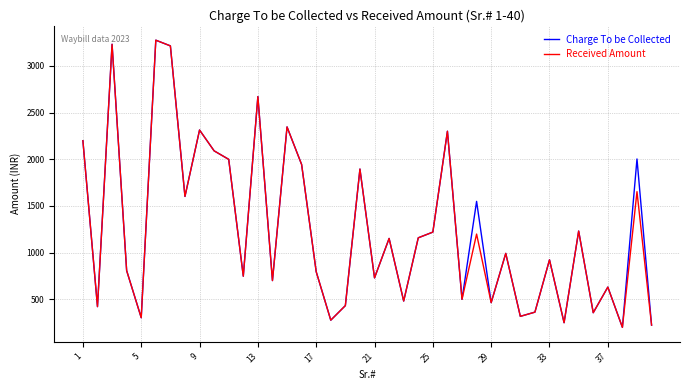

What is the highest value of the Received Amount series?

3275.0